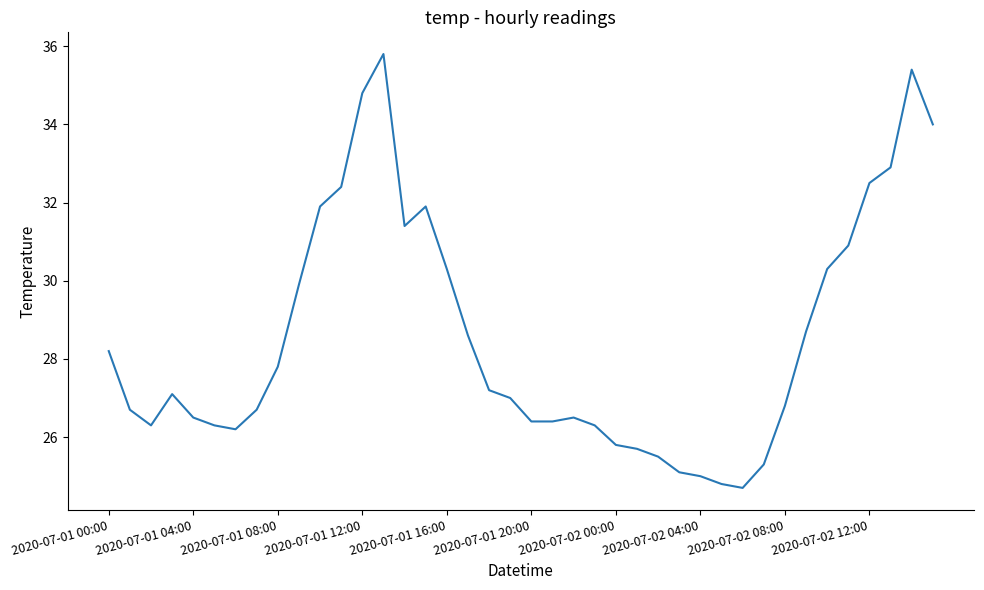

What is the difference between the maximum and minimum values?

11.1